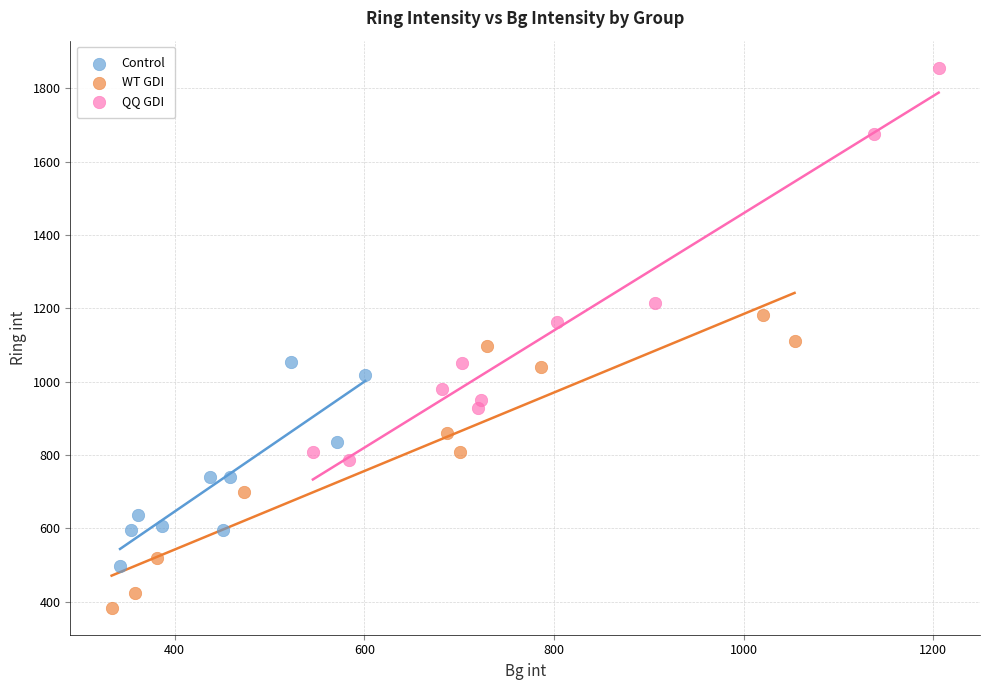

Which series reaches the minimum Y coordinate?

WT GDI